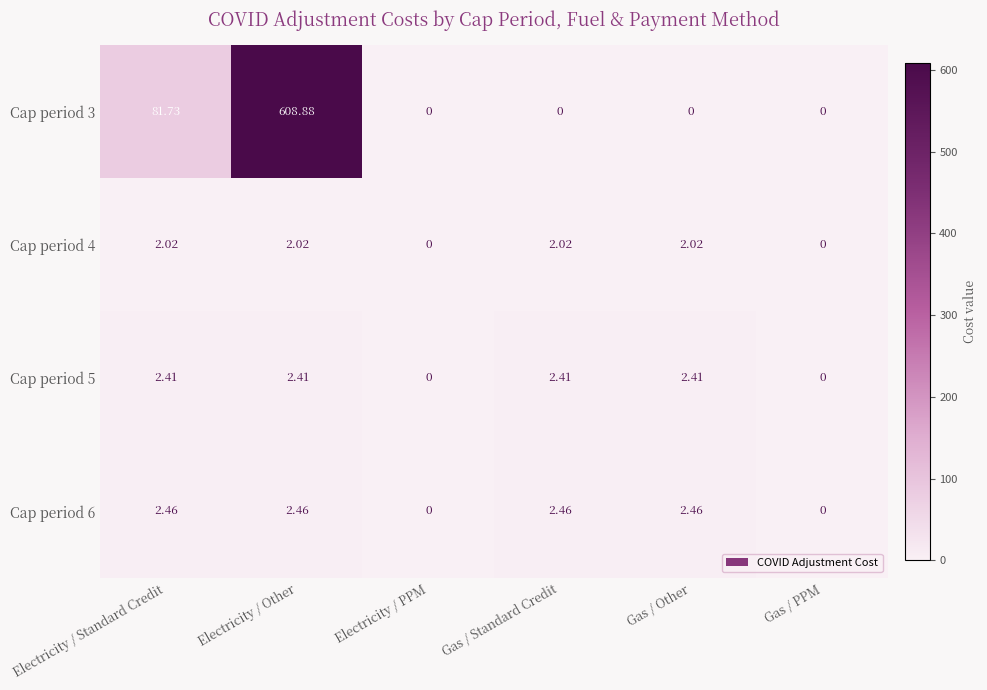

Where does the Cap period 6 series first go above 2?

Electricity / Standard Credit